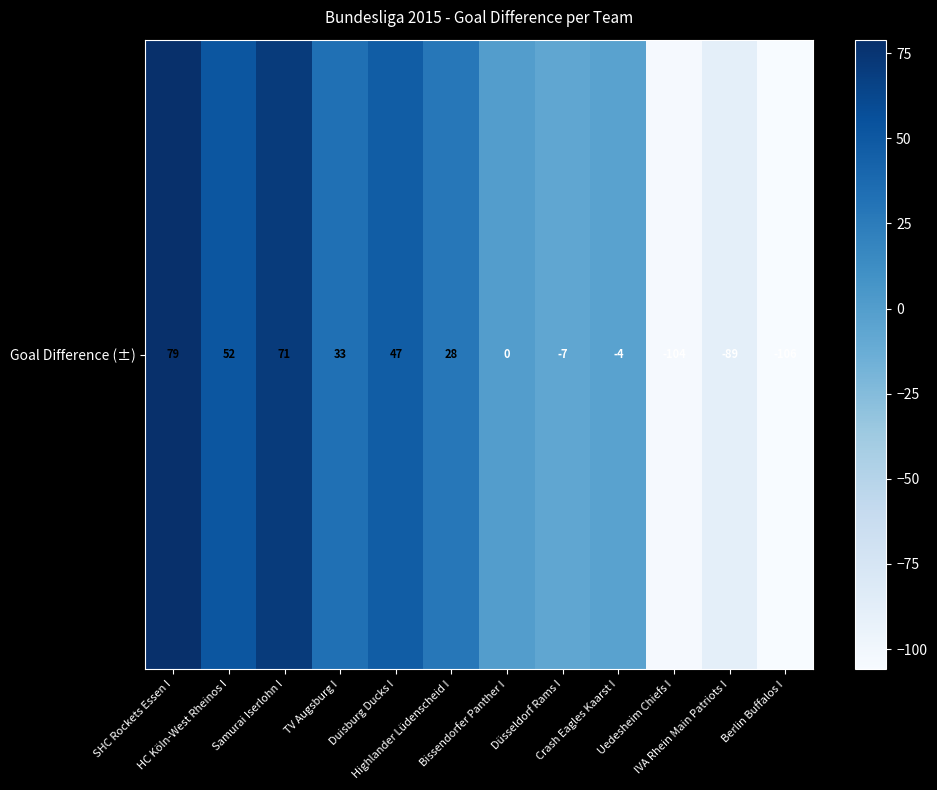

Between Uedesheim Chiefs I and TV Augsburg I, which is larger?

TV Augsburg I